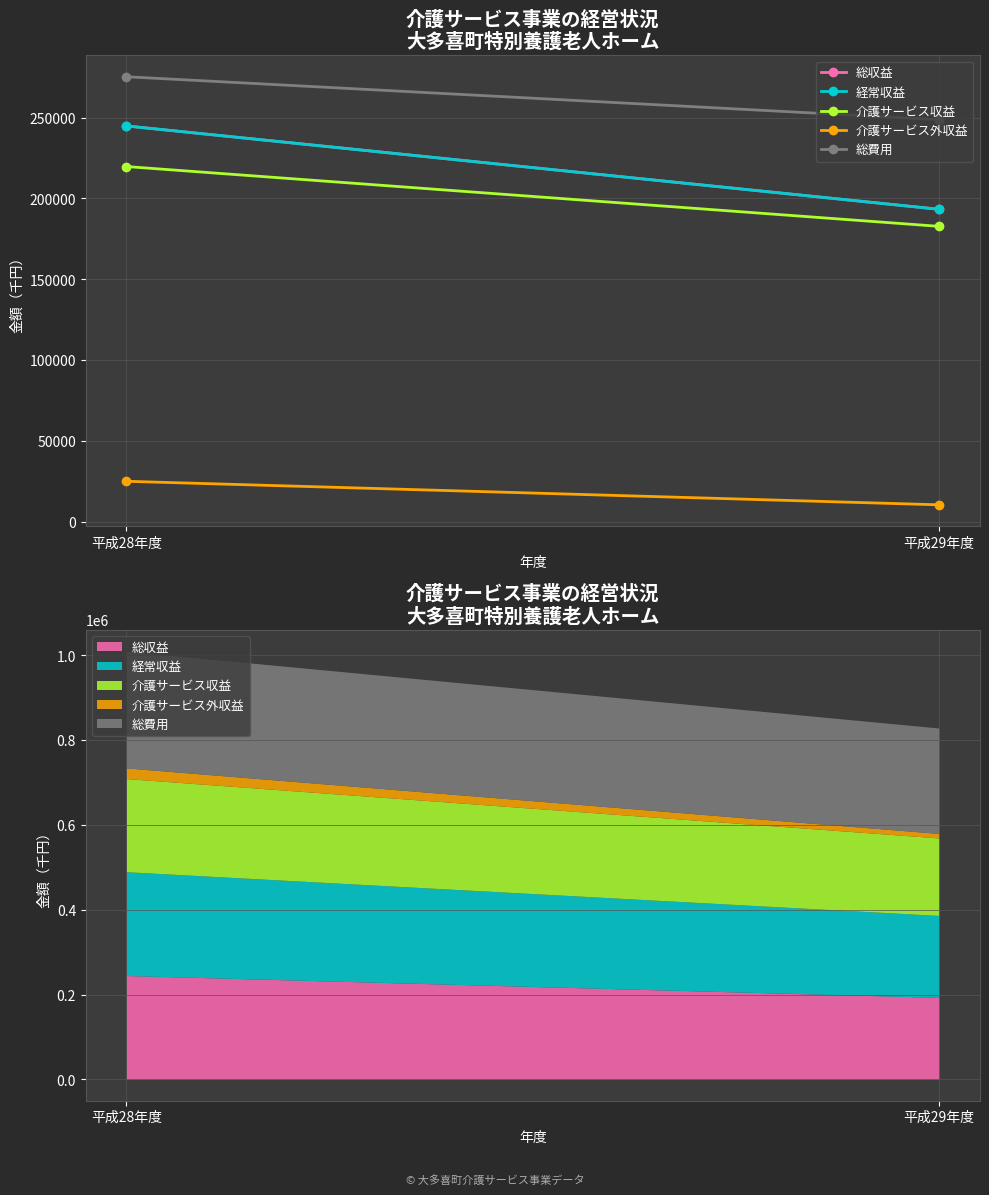

Reading left to right, transcribe all the data shown in this chart.

総収益: 244875	193325
経常収益: 244875	193325
介護サービス収益: 219765	182773
介護サービス外収益: 25110	10552
総費用: 275305	248743